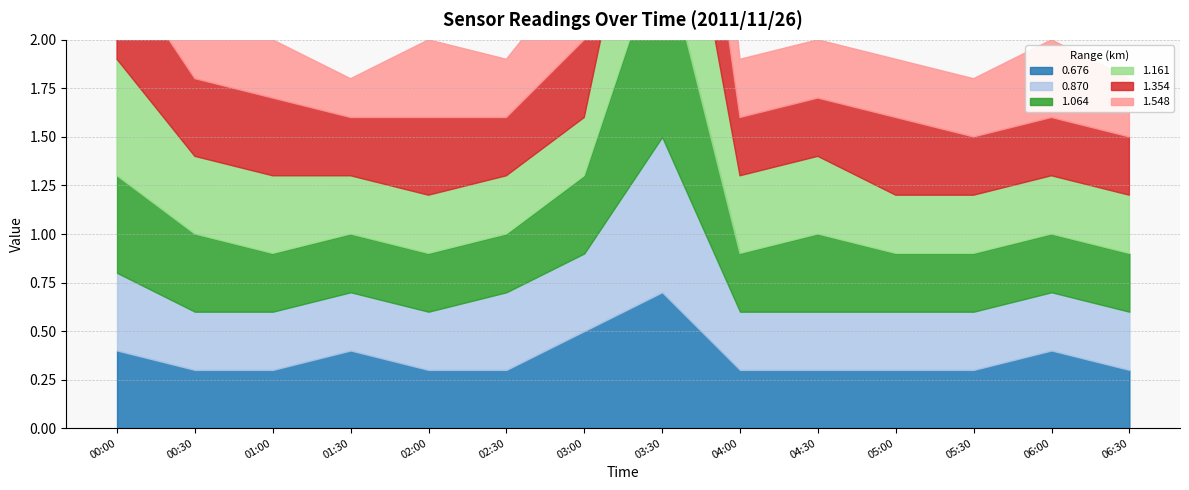

What is the total value across all series at 06:00?

2.0